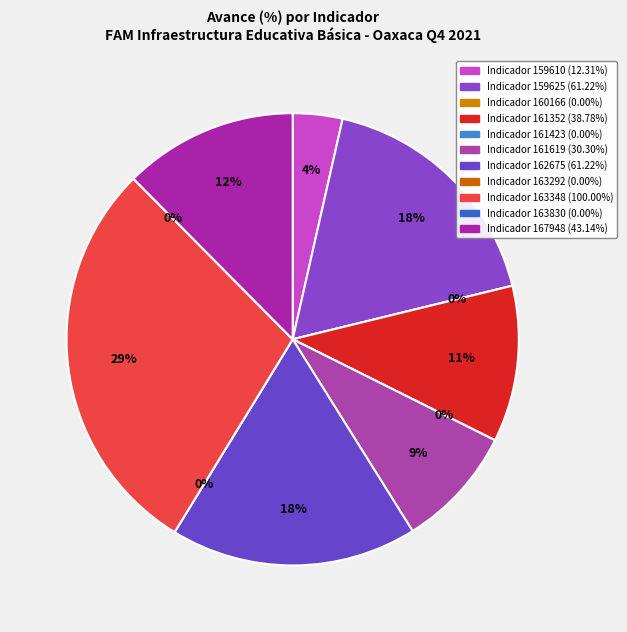

Rank the categories by value from lowest to highest.

160166, 161423, 163292, 163830, 159610, 161619, 161352, 167948, 159625, 162675, 163348